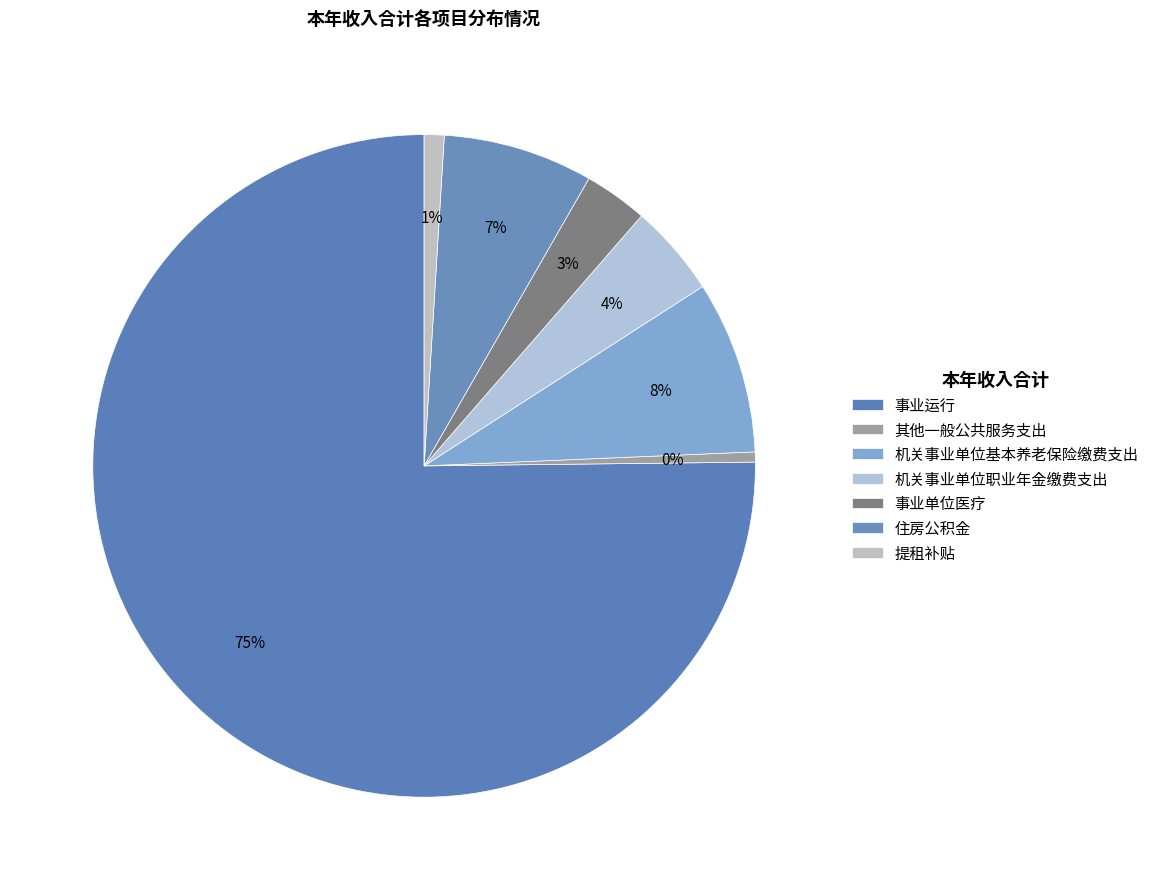

Which slice is the largest?

事业运行